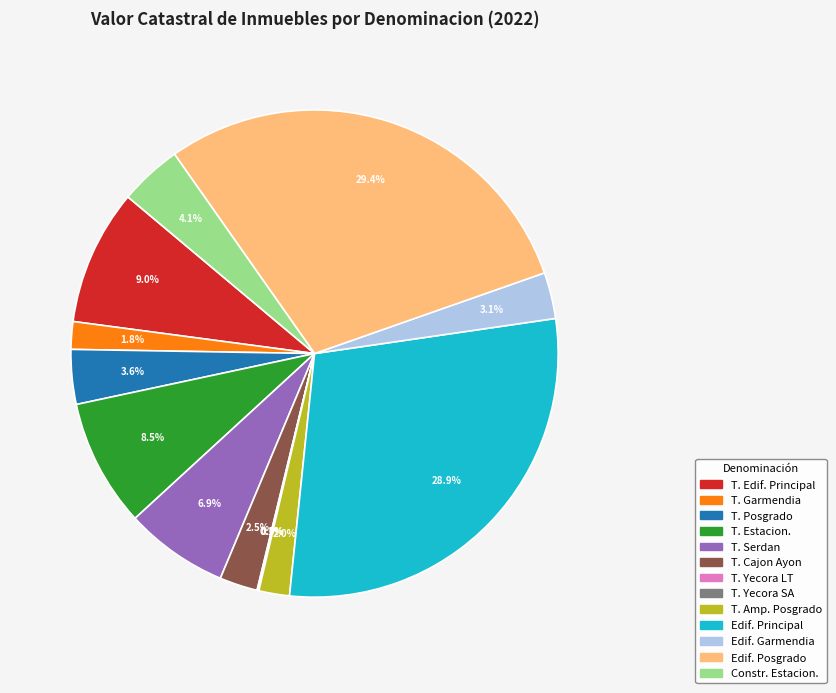

Is there a majority slice in this chart?

No